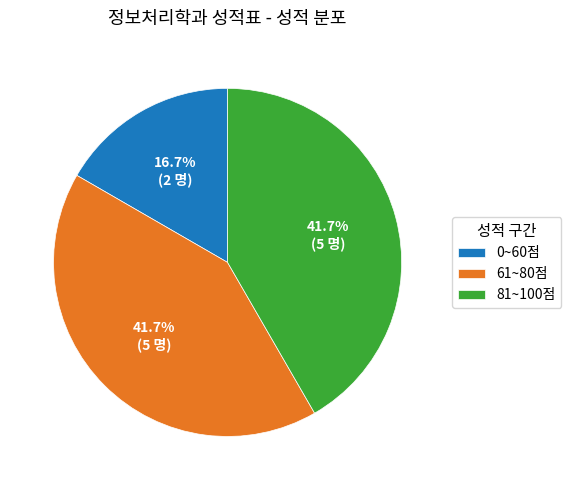

What is the smallest slice in the pie chart?

0~60점